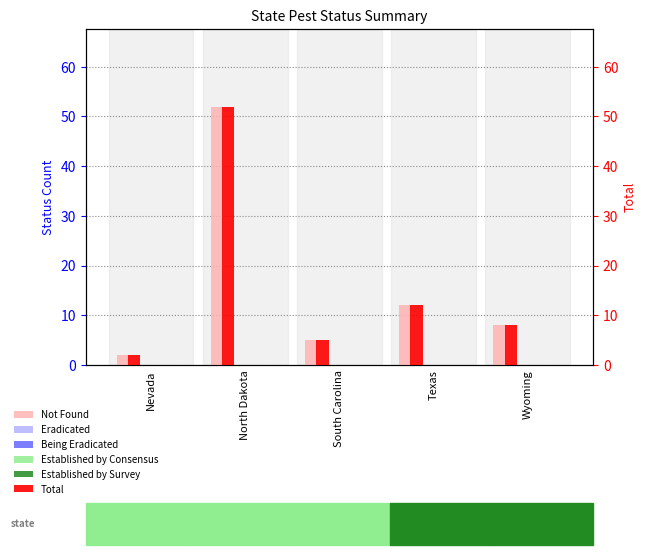

The value of Not Found at Texas is 5. True or false?

False